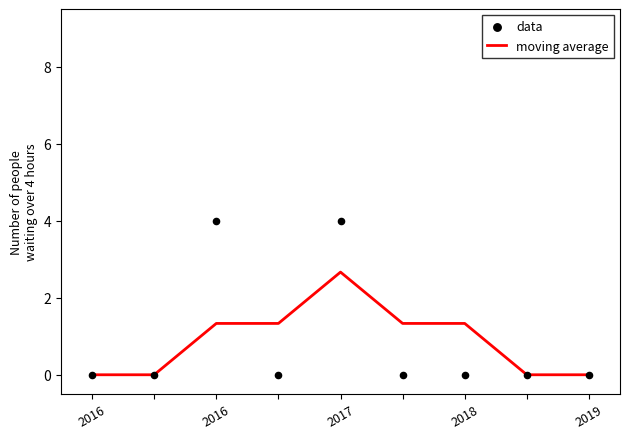

At how many categories does at least one series exceed 0?

5